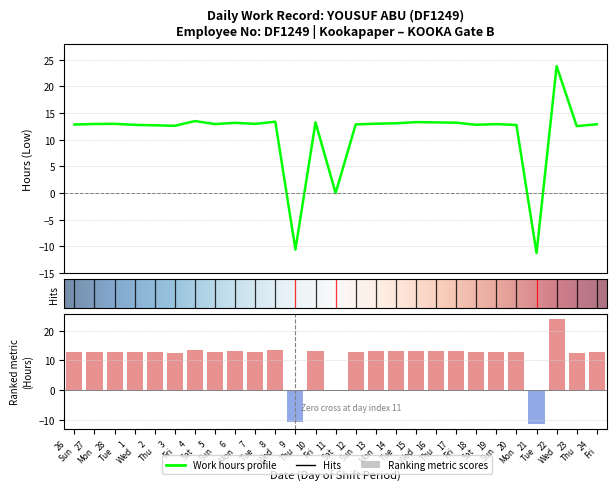

Reading right to left, what are all the values shown in this chart?

12.9	12.6	23.8	-11.2	12.8	12.9	12.8	13.2	13.3	13.3	13.1	13.0	12.9	0.0	13.3	-10.6	13.4	13.0	13.2	12.9	13.5	12.6	12.7	12.8	13.0	13.0	12.9